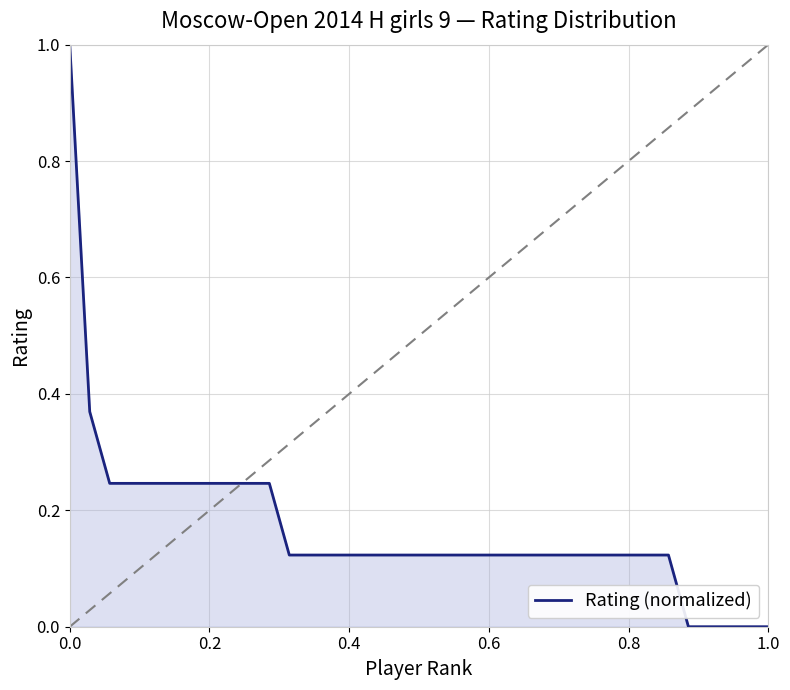

What is the difference between the maximum and minimum values?

1.0